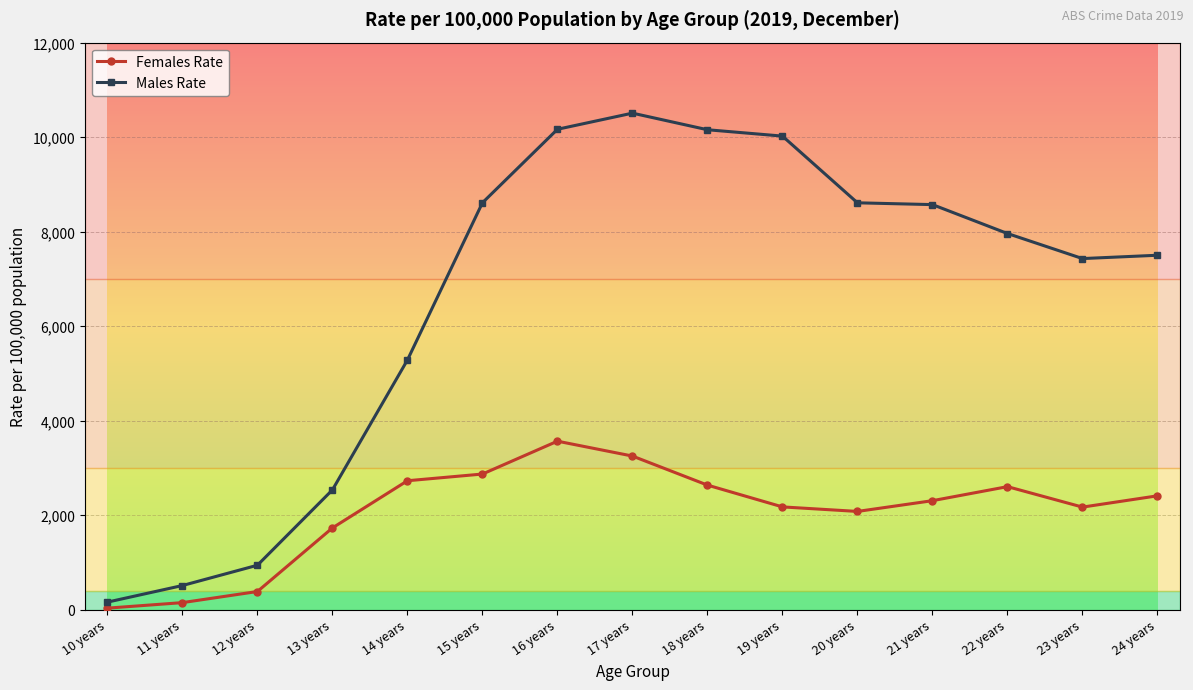

Where does the Females Rate series first go above 2305?

14 years